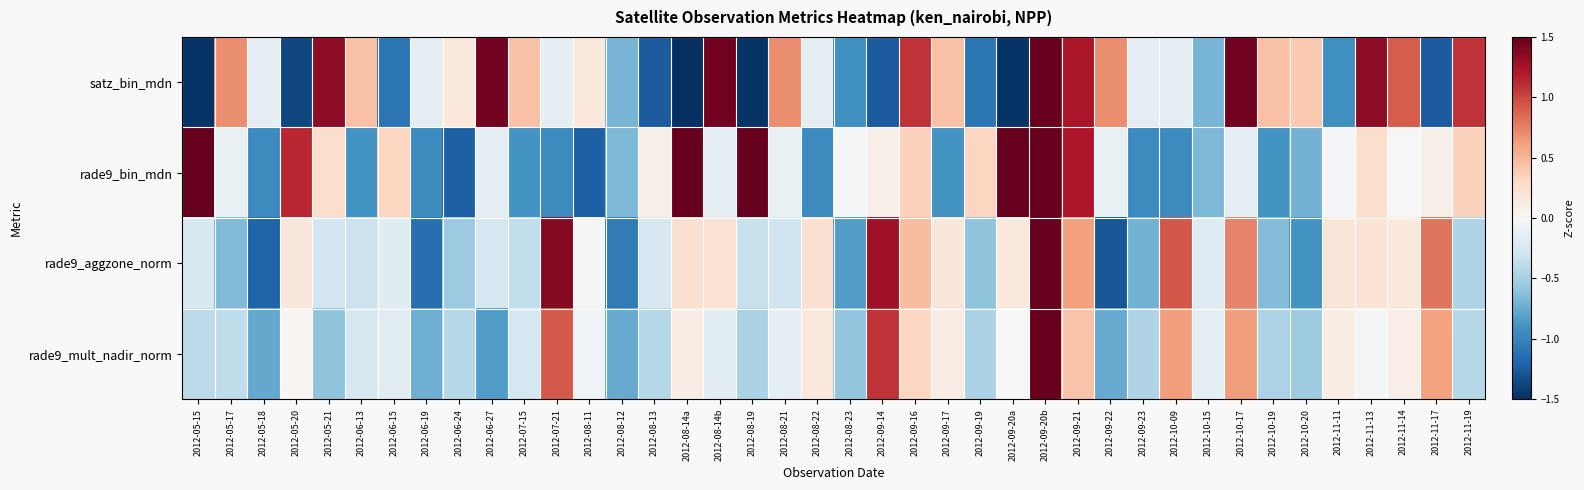

Between 2012-08-11 and 2012-08-21, which series saw the biggest shift?

rade9_bin_mdn